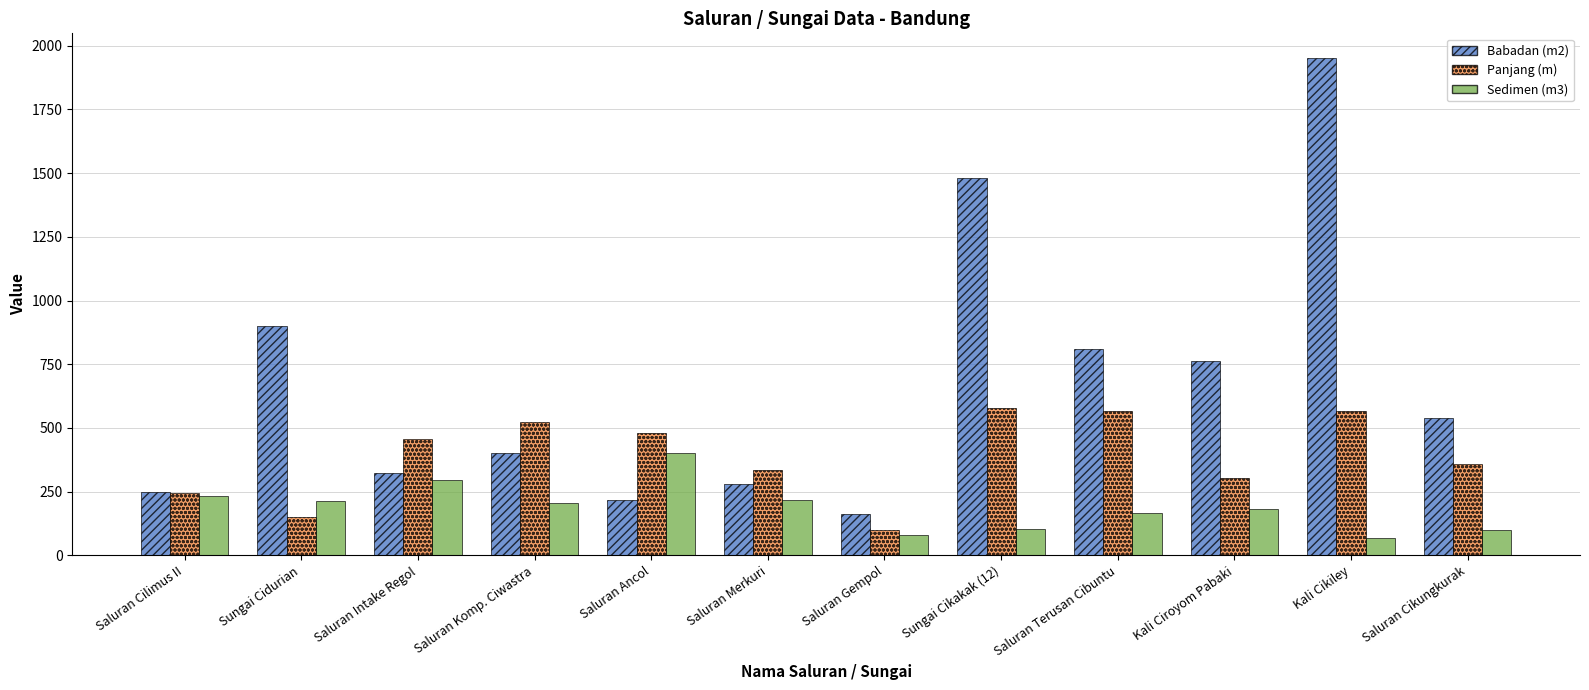

What is the spread (max minus min) of values at Kali Ciroyom Pabaki?

578.4